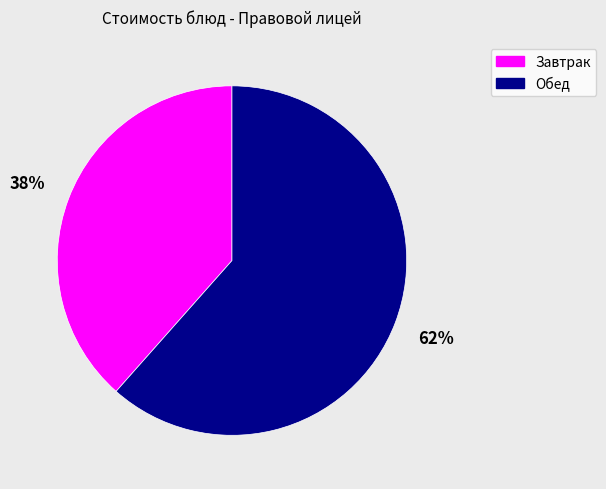

Is there a majority slice in this chart?

Yes